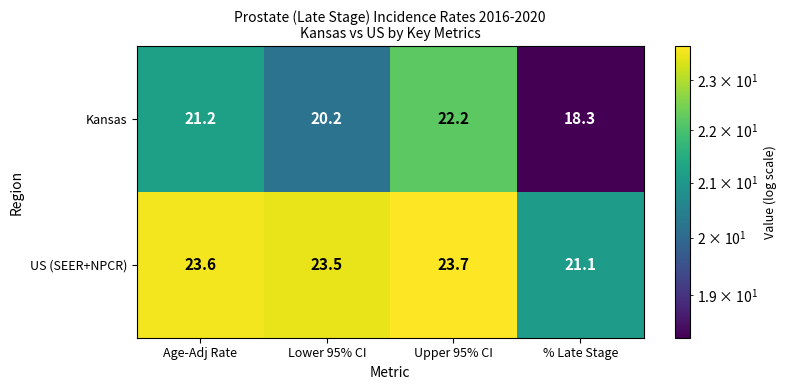

True or false: Kansas has a value of 18.3 at % Late Stage.

True